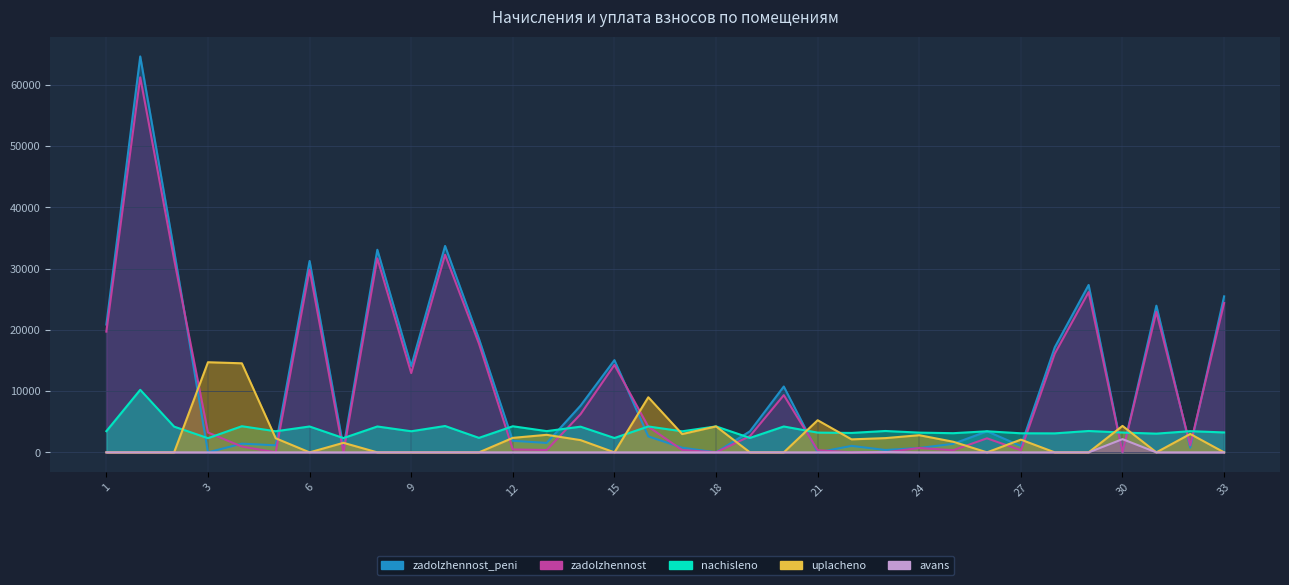

At which category is the sum across all series the highest?

1А